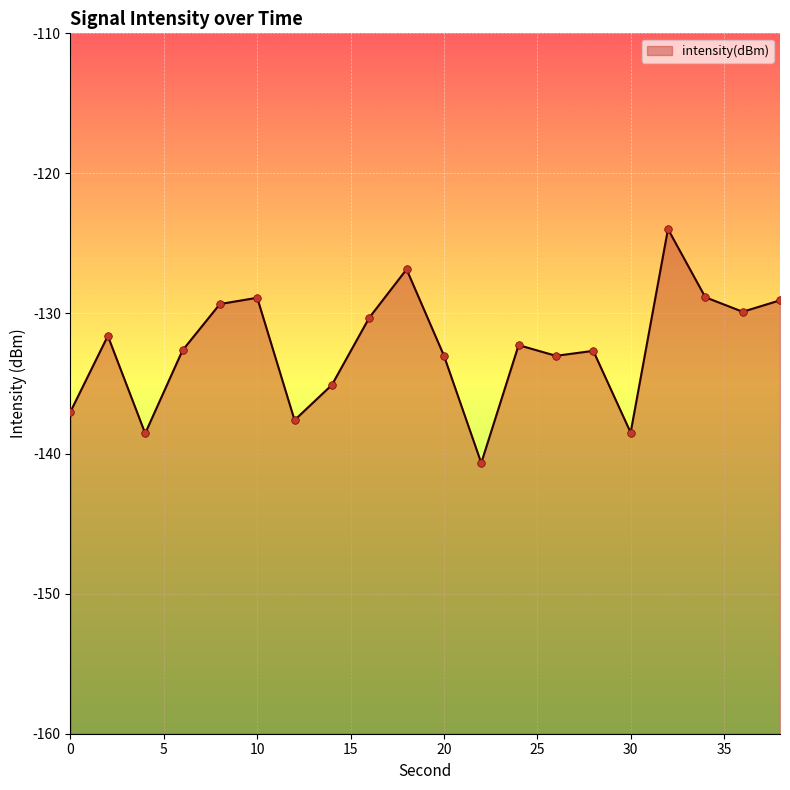

What is the change in value from 30 to 34?

+9.7